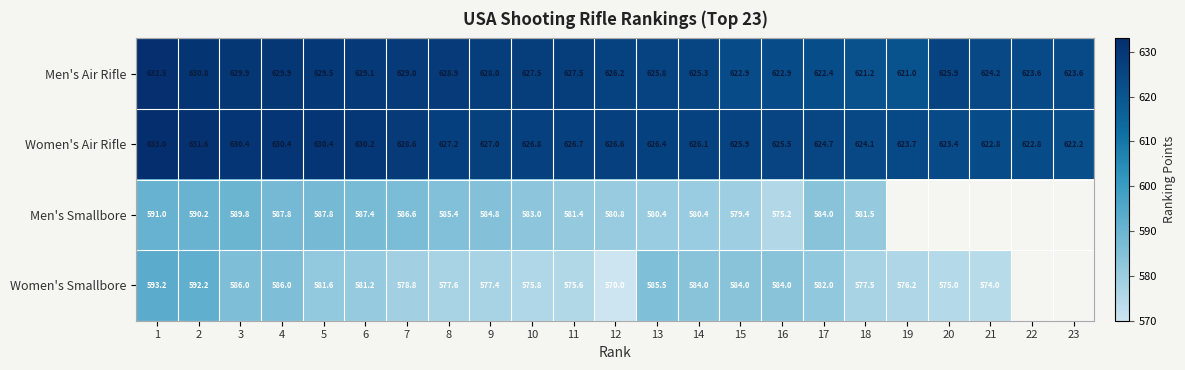

What is the difference between the highest and lowest values at 6?

49.0